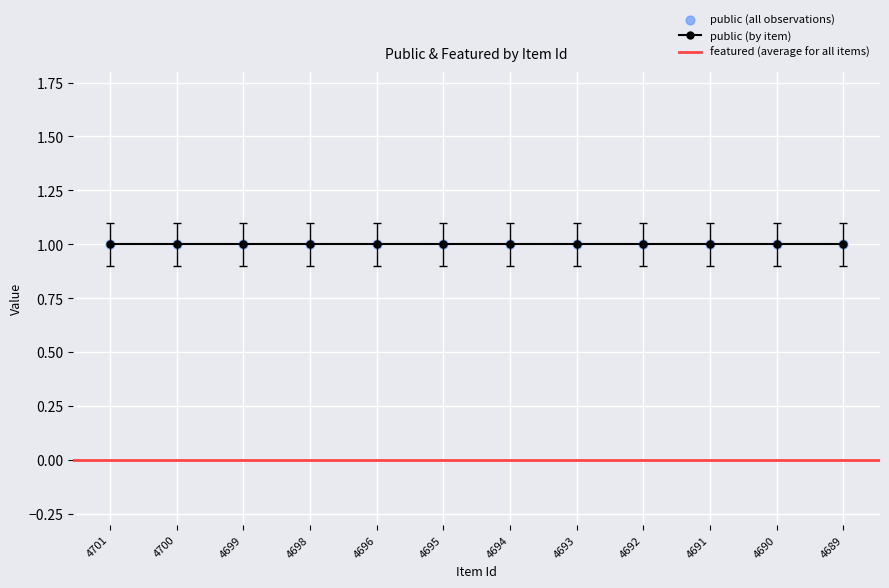

Which series has the largest total across all categories?

public